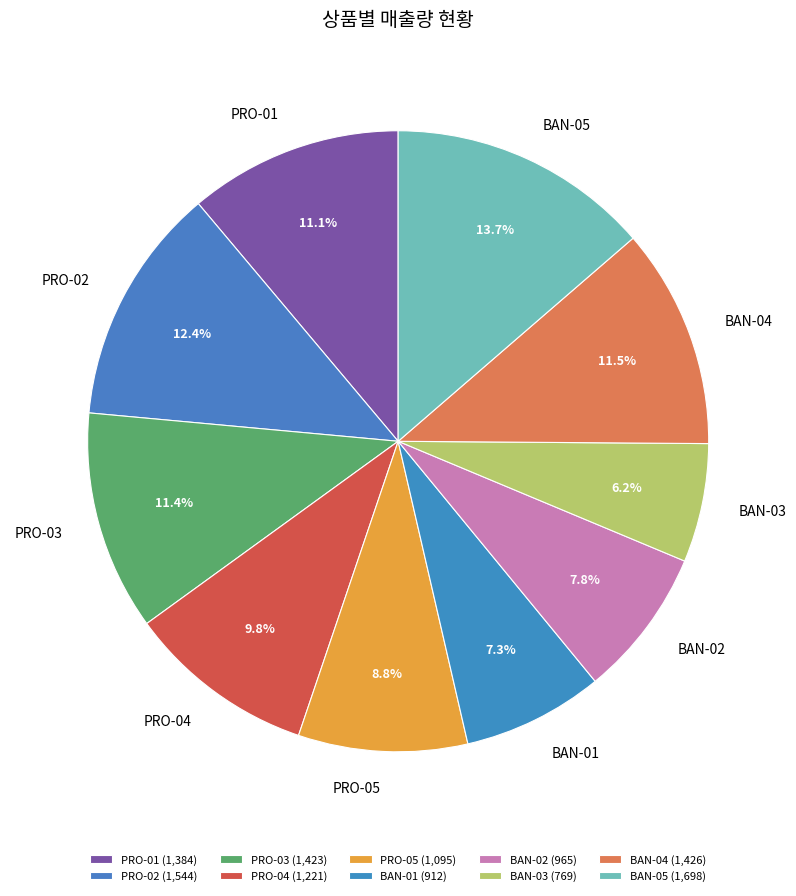

Does BAN-04 account for over 50% of the chart?

No